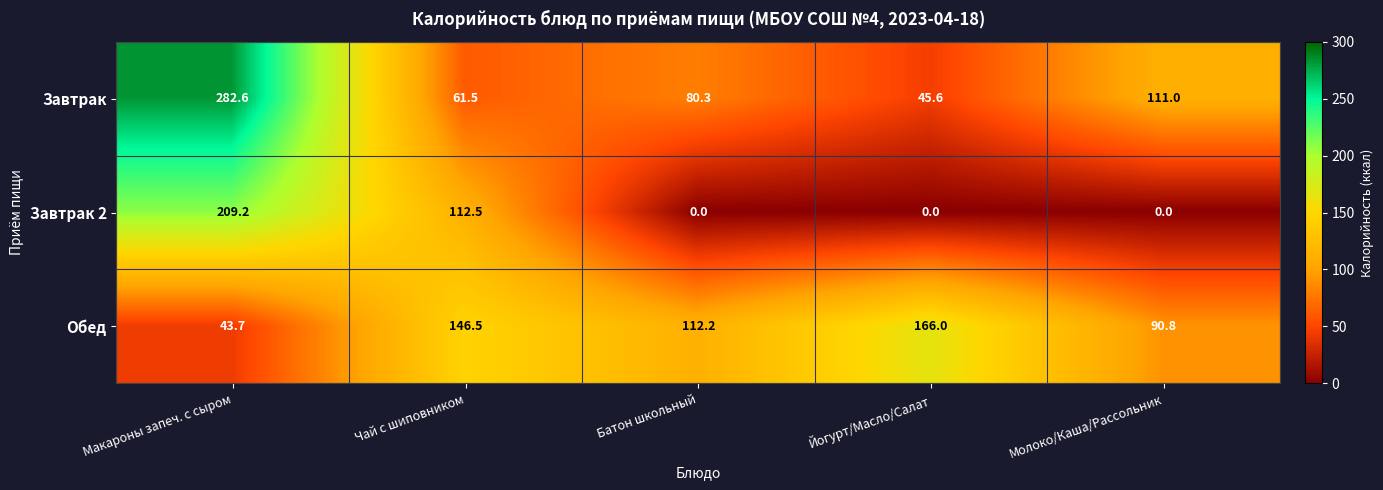

Count the number of categories in the chart.

5